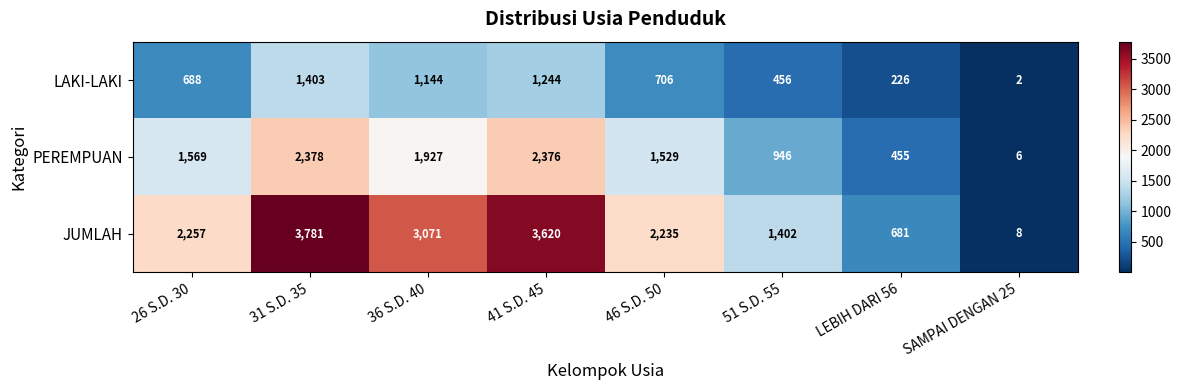

Reading left to right, extract all data points from this chart.

LAKI-LAKI: 688	1403	1144	1244	706	456	226	2
PEREMPUAN: 1569	2378	1927	2376	1529	946	455	6
JUMLAH: 2257	3781	3071	3620	2235	1402	681	8